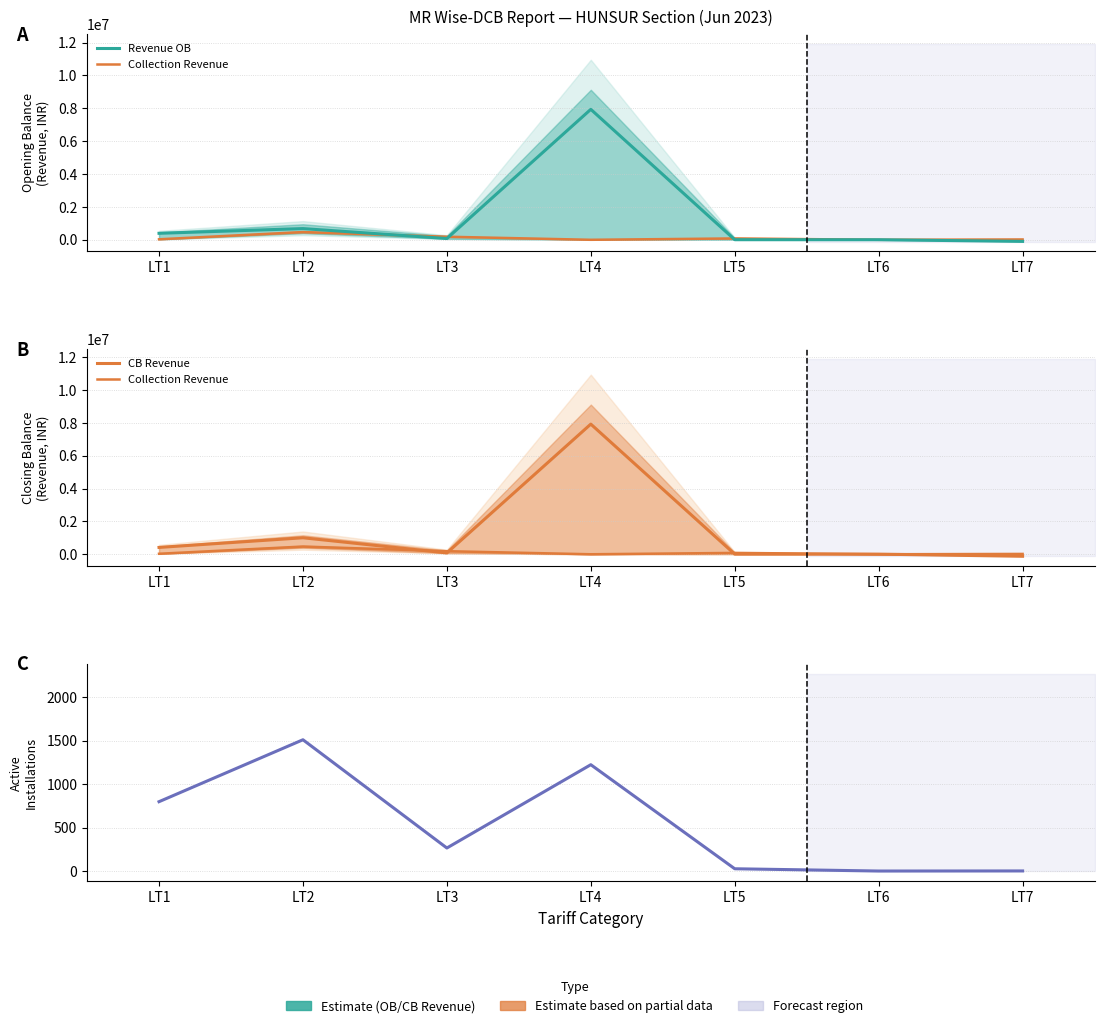

Which has a higher value, LT7 or LT4?

LT4